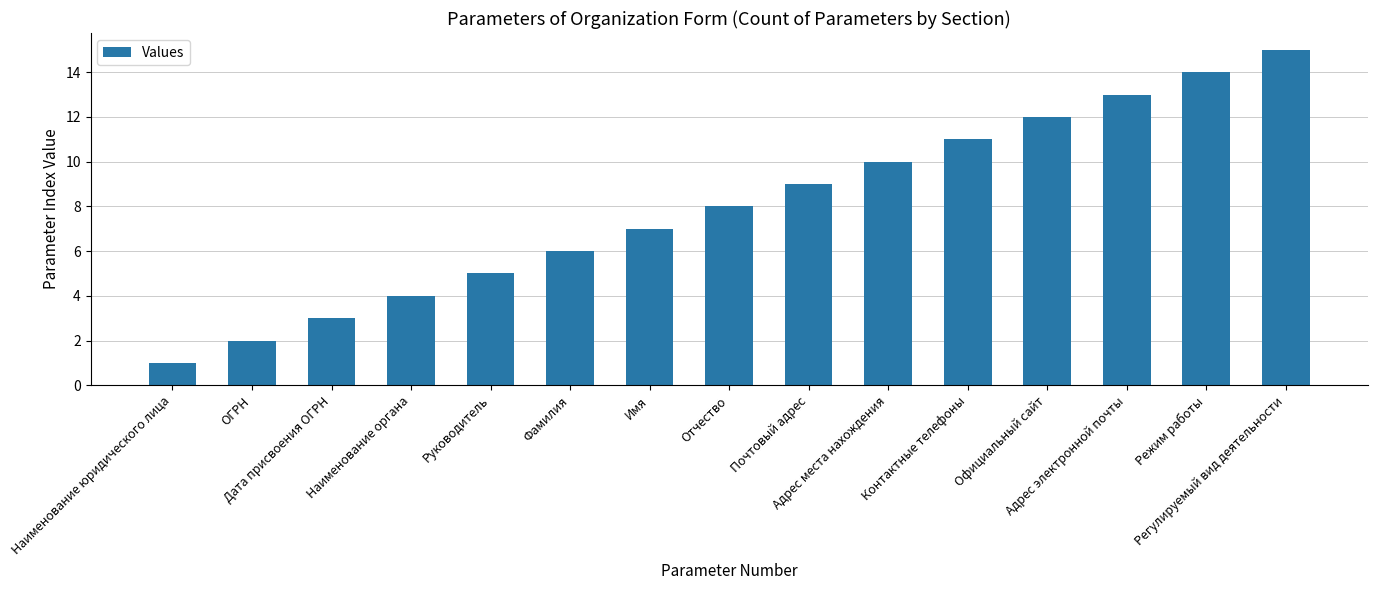

Reading left to right, transcribe all the data shown in this chart.

1	2	3	4	5	6	7	8	9	10	11	12	13	14	15